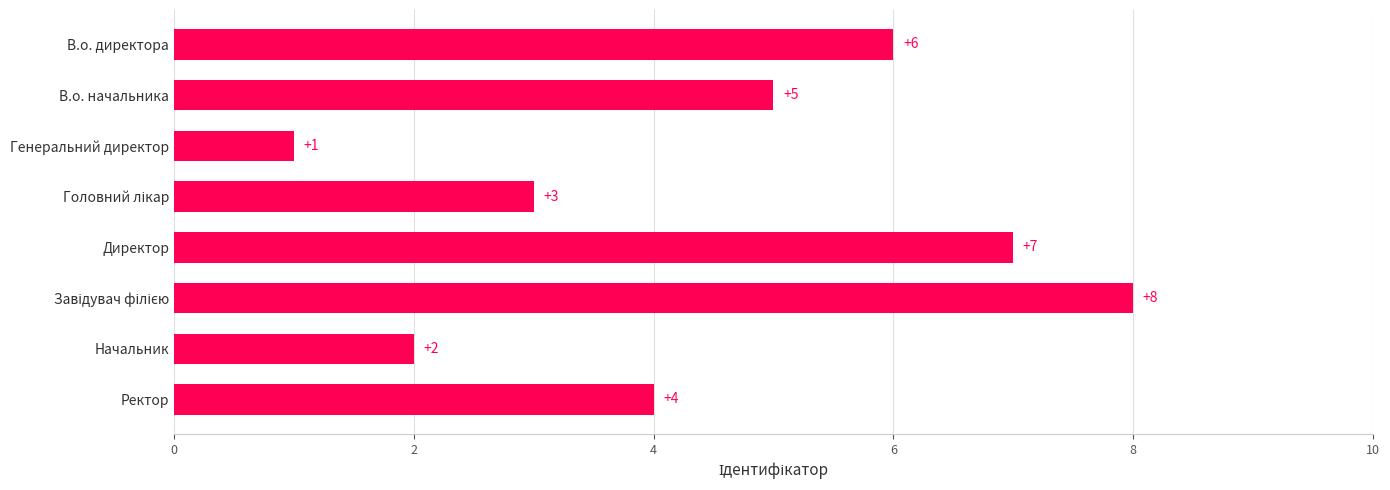

Count the values in the range 3 to 7.

5